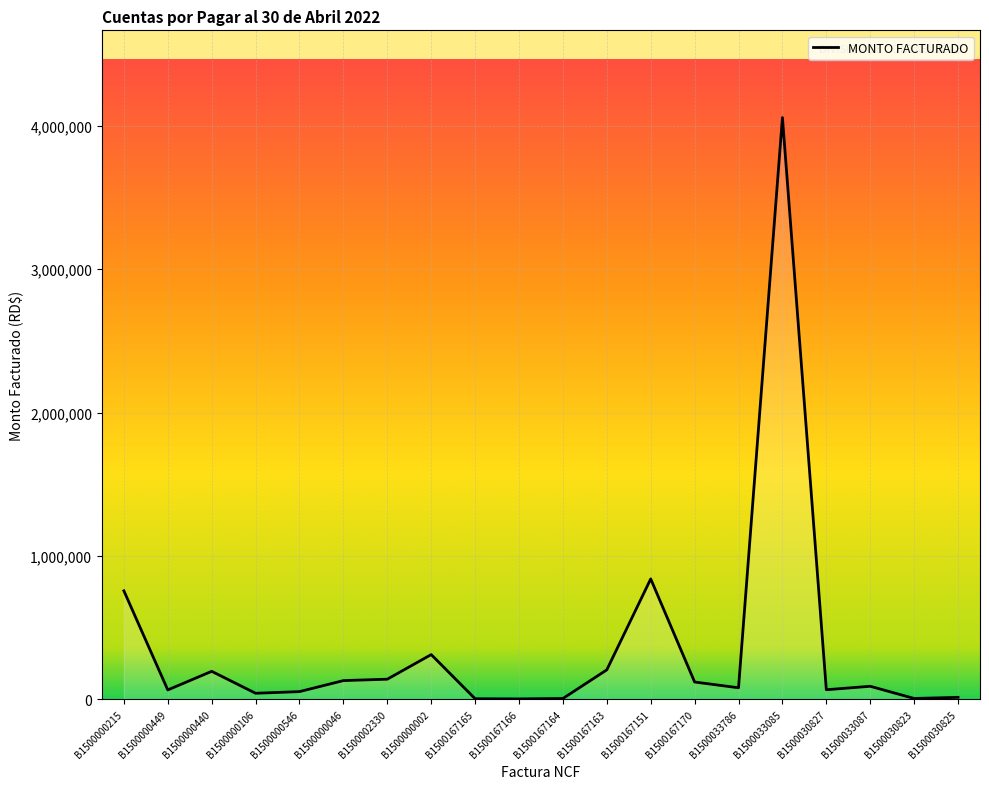

What is the smallest value displayed?

2463.5